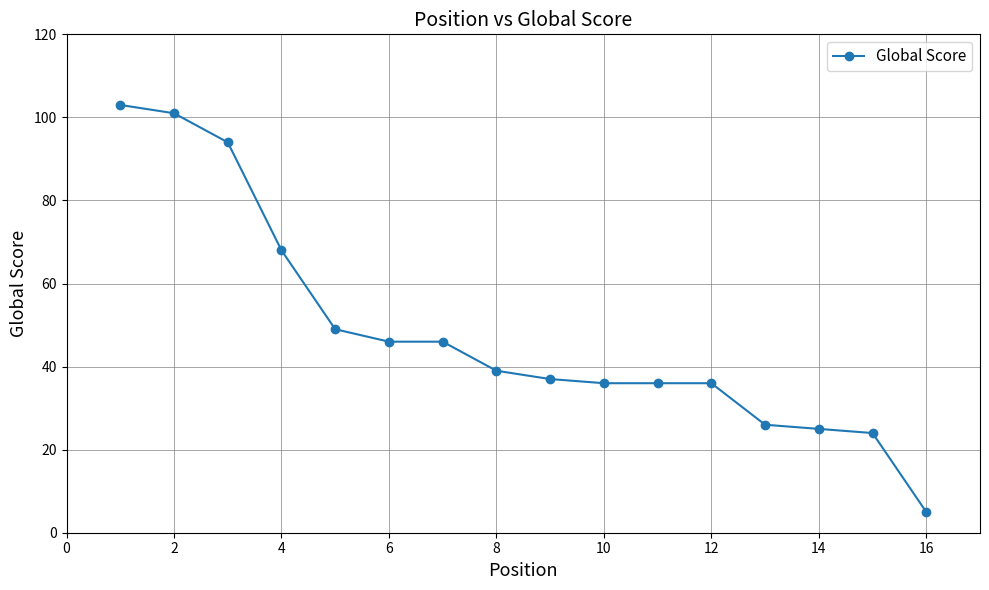

What is the value of the 10th point from the left?

36